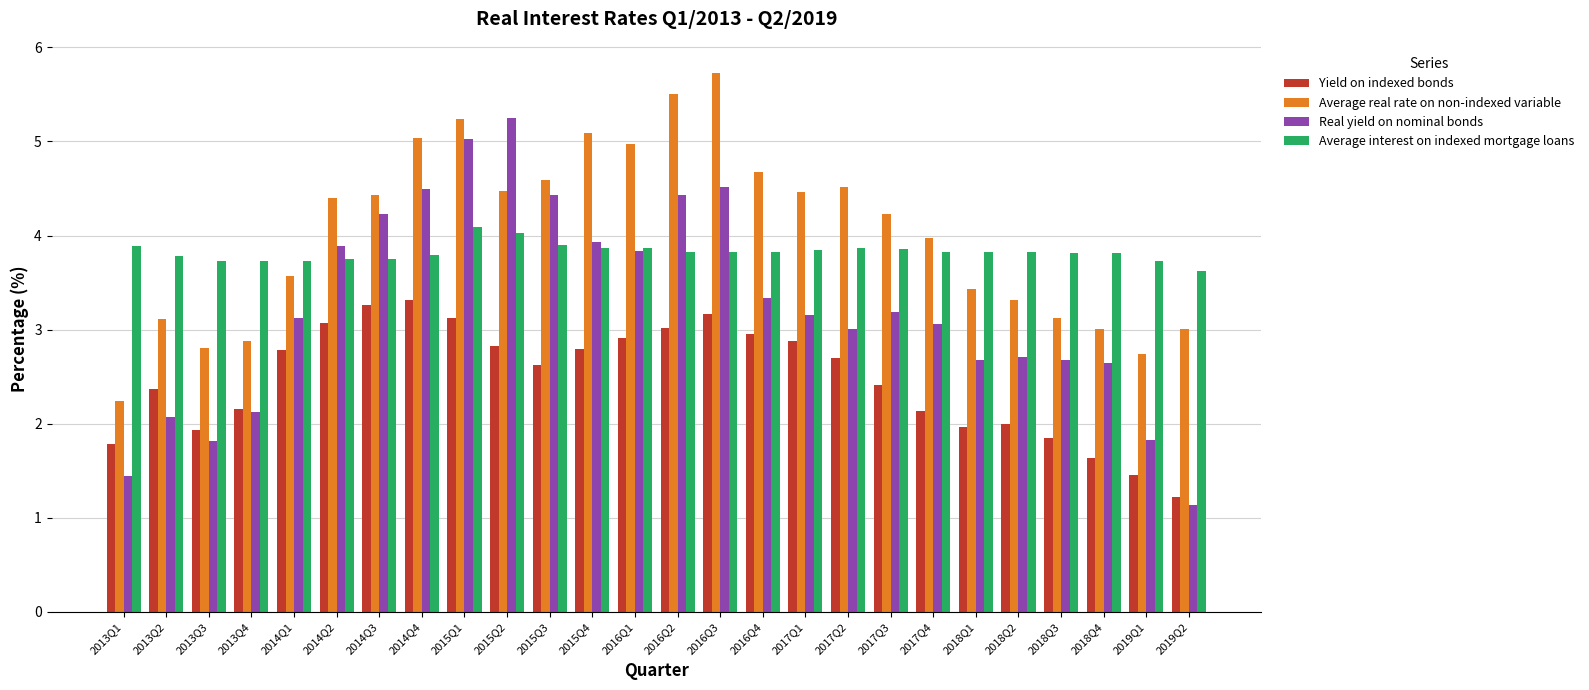

Are the bars grouped side by side (vs. stacked)?

Yes